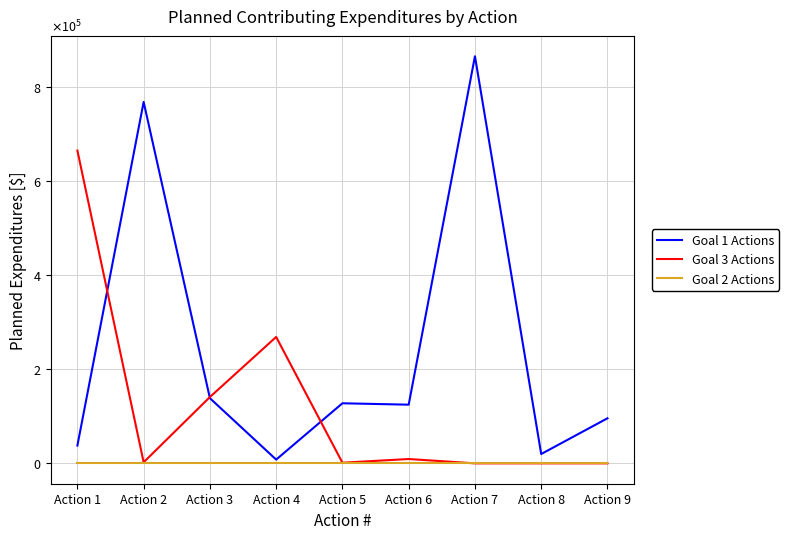

Reading left to right, list all the values displayed in this chart.

Goal 1 Actions: 37907.4	768685.8	138604.2	8026.2	127804.3	124842.9	865959.0	19894.9	95885.1
Goal 3 Actions: 665344.8	2311.4	141100.5	268885.4	1386.9	9245.7	0.0	0.0	0.0
Goal 2 Actions: 0.0	0.0	0.0	0.0	0.0	0.0	0.0	0.0	0.0